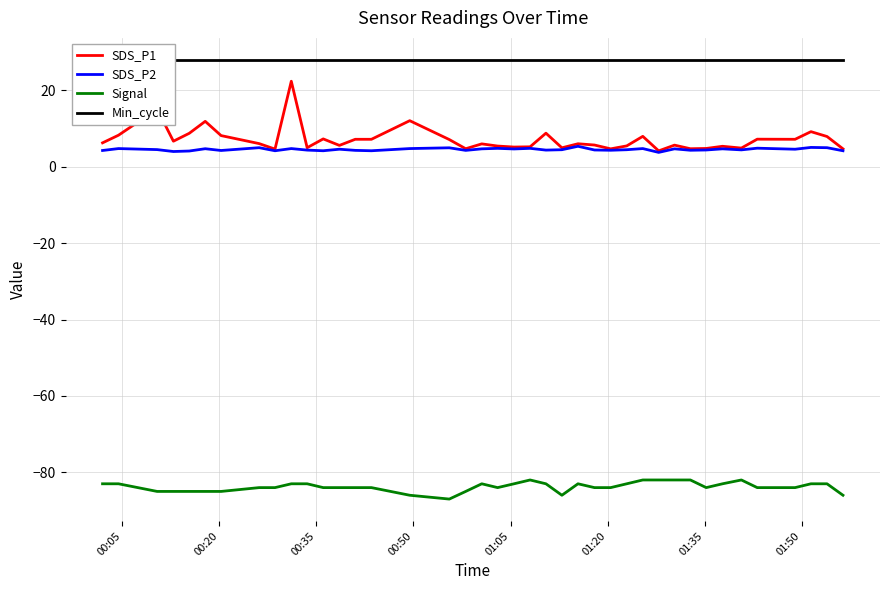

What is the maximum value for Signal?

-82.0